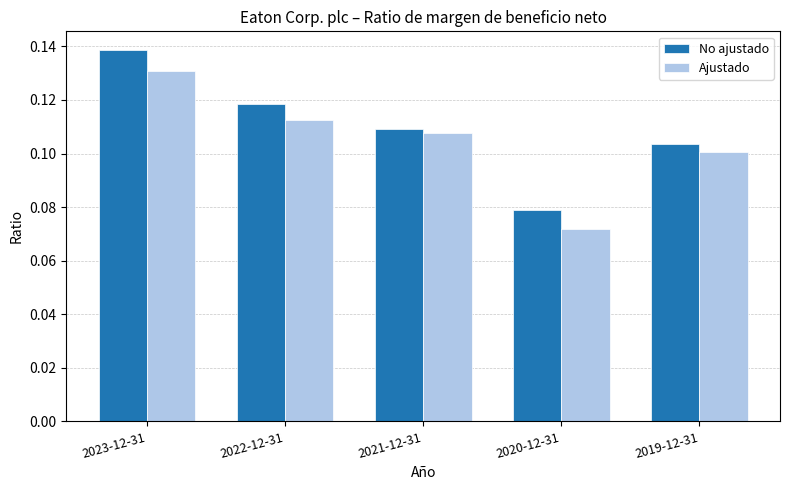

What is the sum of all Ajustado values?

0.5